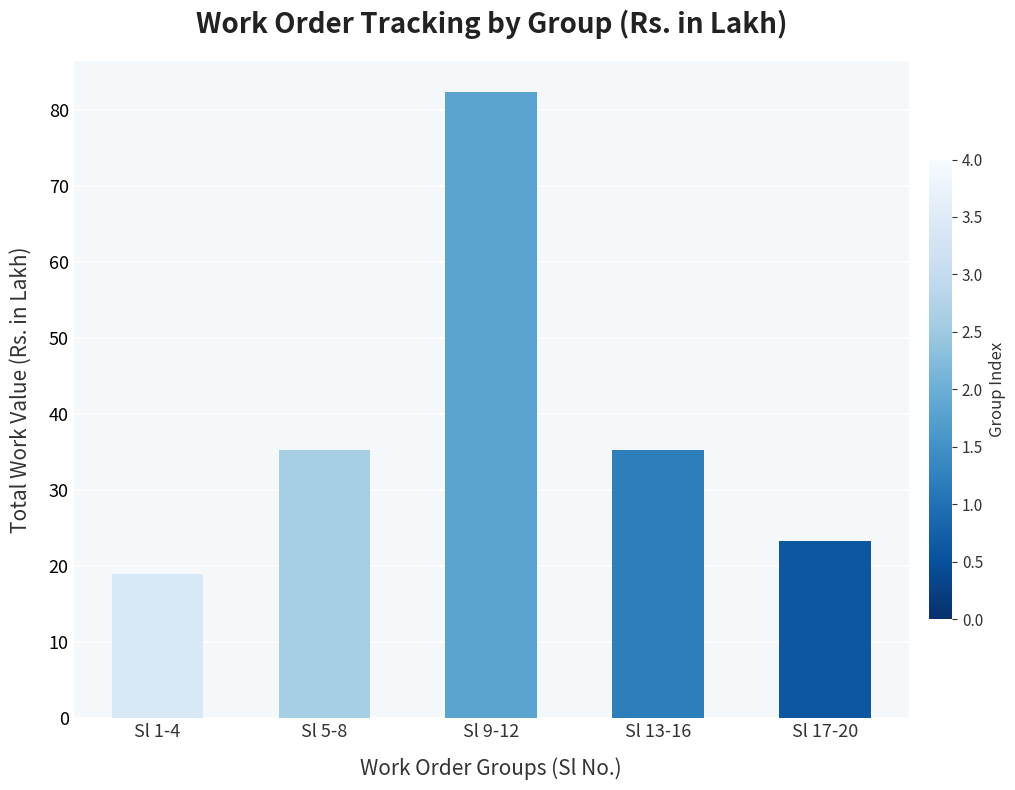

The chart shows a value of 9.2 at Sl 1-4. True or false?

False